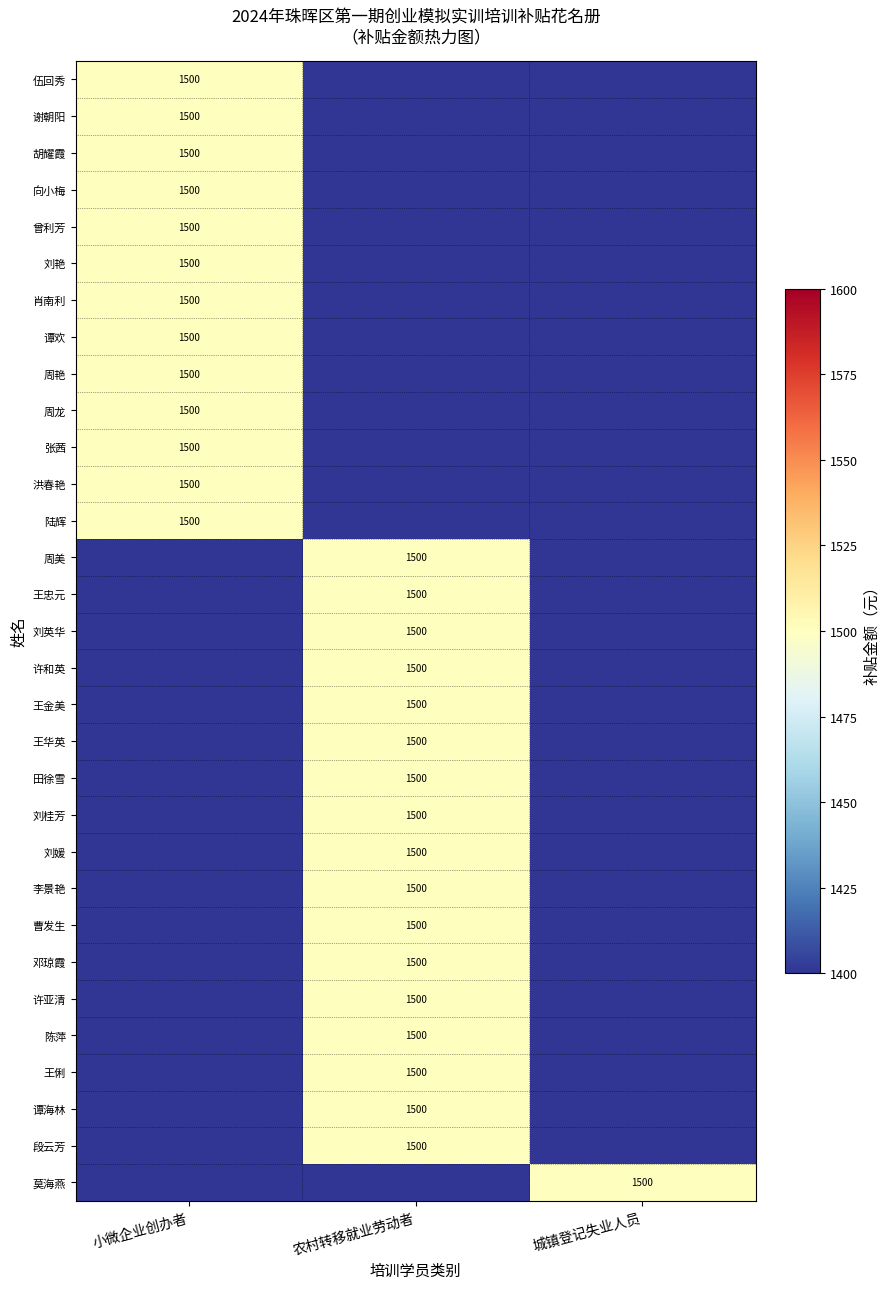

At 城镇登记失业人员, list the series in order from smallest to largest.

伍回秀, 谢朝阳, 胡耀霞, 向小梅, 曾利芳, 刘艳, 肖南利, 谭欢, 周艳, 周龙, 张茜, 洪春艳, 陆辉, 周美, 王忠元, 刘英华, 许和英, 王金美, 王华英, 田徐雪, 刘桂芳, 刘媛, 李景艳, 曹发生, 邓琼霞, 许亚清, 陈萍, 王俐, 谭海林, 段云芳, 莫海燕